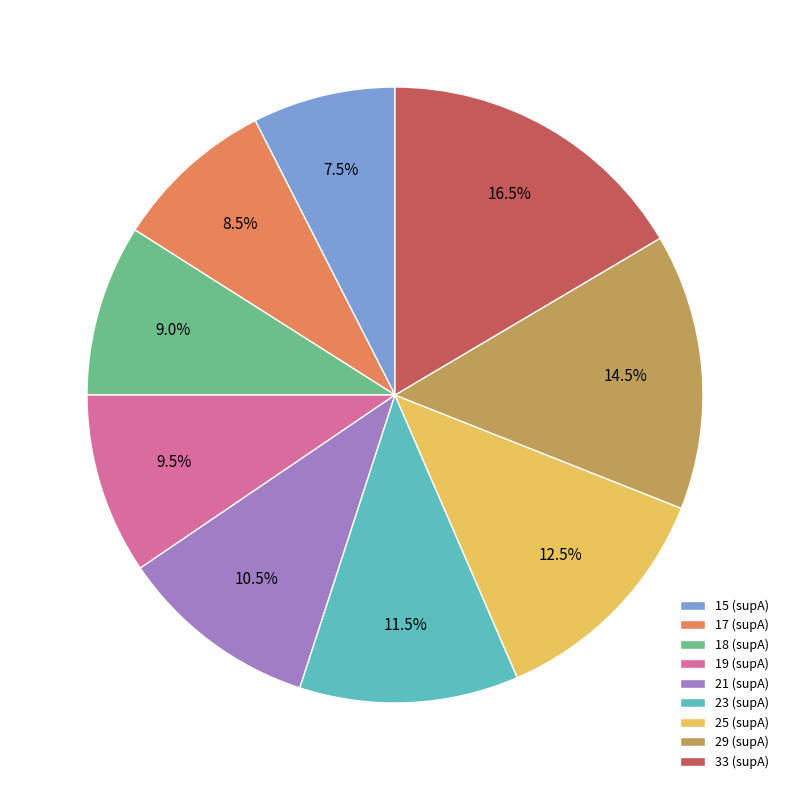

What percentage is NOT represented by 33 (supA)?

83.5%